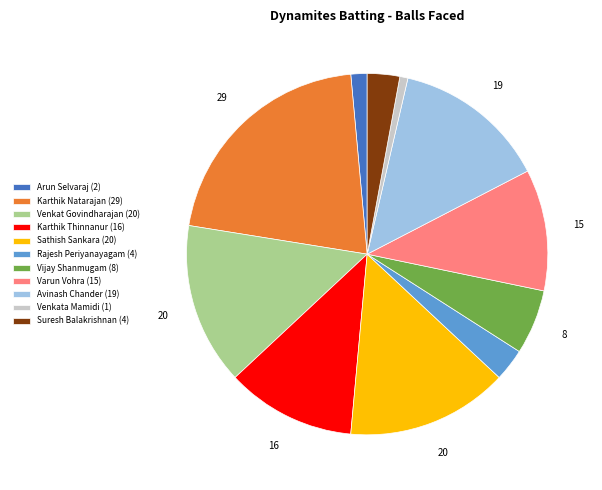

Does any single category account for the majority?

No